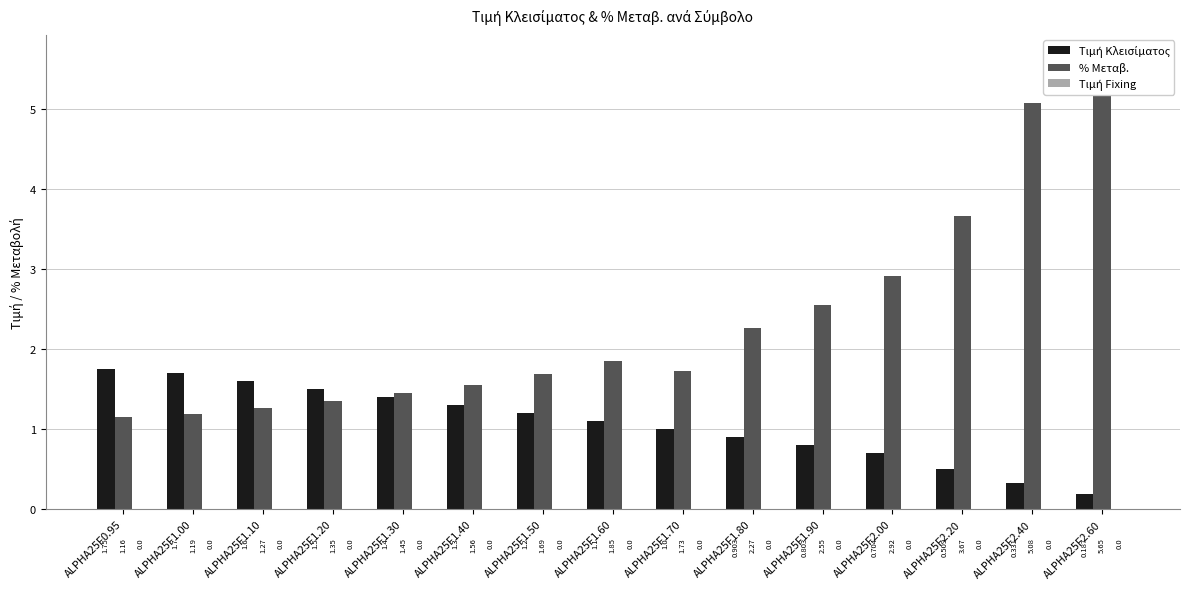

Reading left to right, list all the values displayed in this chart.

Τιμή Κλεισίματος: 1.8	1.7	1.6	1.5	1.4	1.3	1.2	1.1	1.0	0.9	0.8	0.7	0.5	0.3	0.2
% Μεταβ.: 1.2	1.2	1.3	1.4	1.4	1.6	1.7	1.9	1.7	2.3	2.5	2.9	3.7	5.1	5.7
Τιμή Fixing: 0.0	0.0	0.0	0.0	0.0	0.0	0.0	0.0	0.0	0.0	0.0	0.0	0.0	0.0	0.0